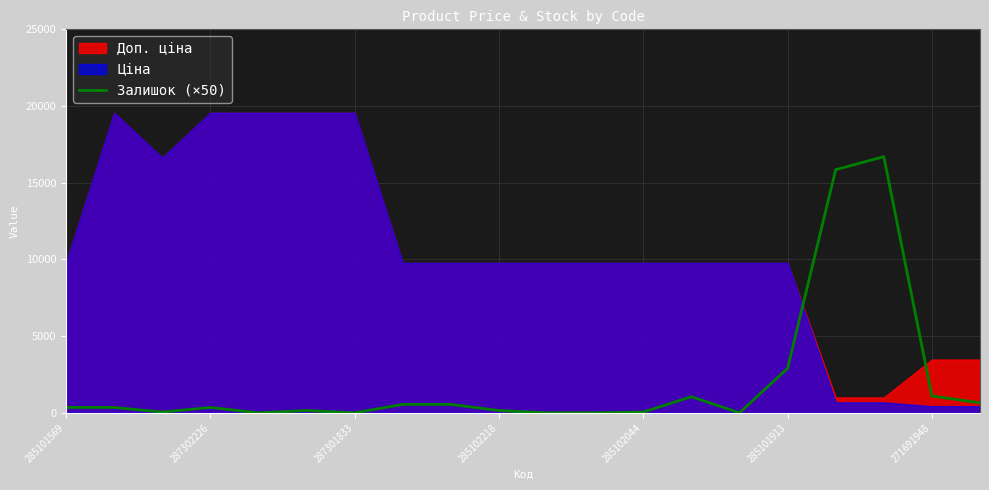

Read the value at 16, to the nearest 50.

15850